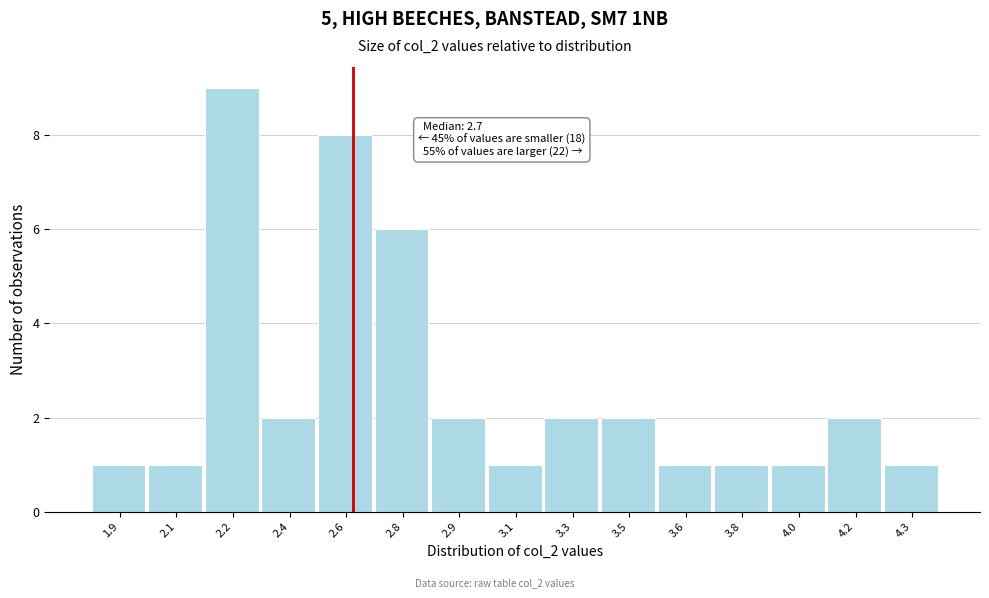

Reading left to right, extract all data points from this chart.

1.9=1	2.1=1	2.2=9	2.4=2	2.6=8	2.8=6	2.9=2	3.1=1	3.3=2	3.5=2	3.6=1	3.8=1	4.0=1	4.2=2	4.3=1